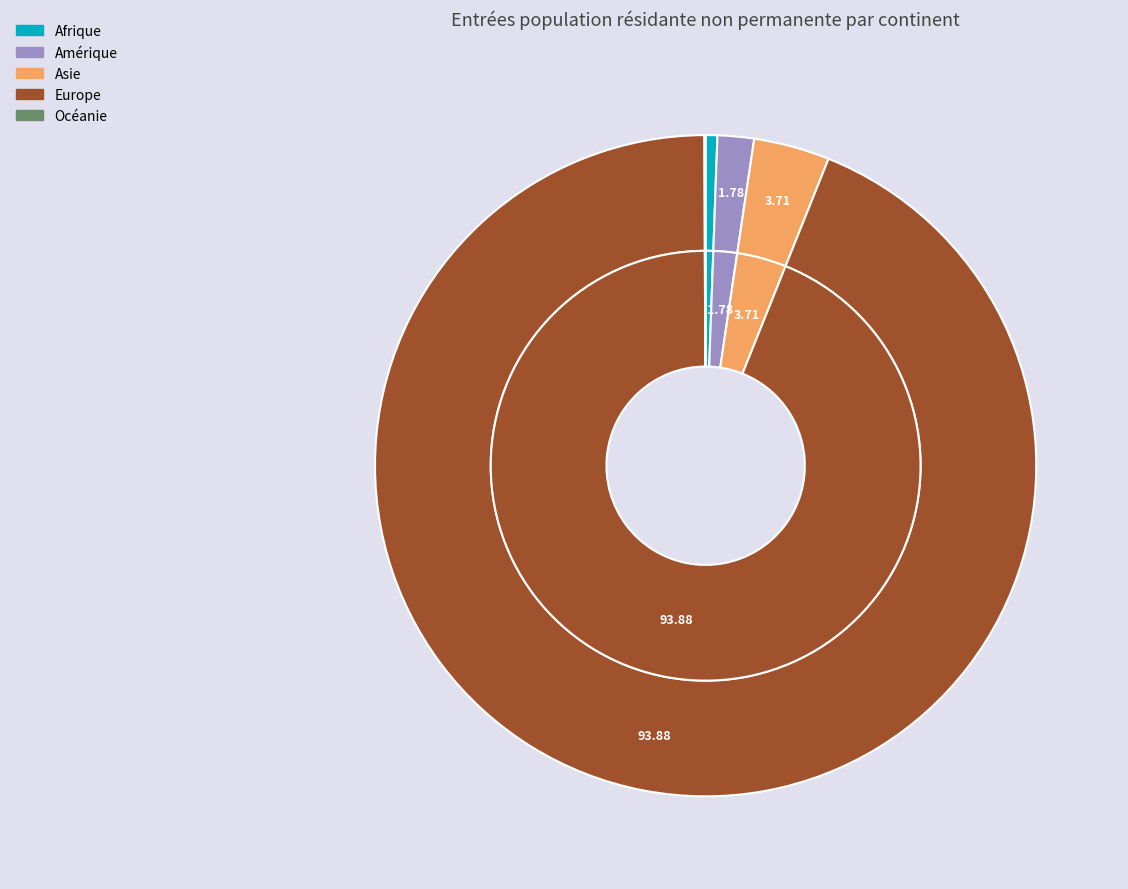

Between Asie and Afrique, which is larger?

Asie